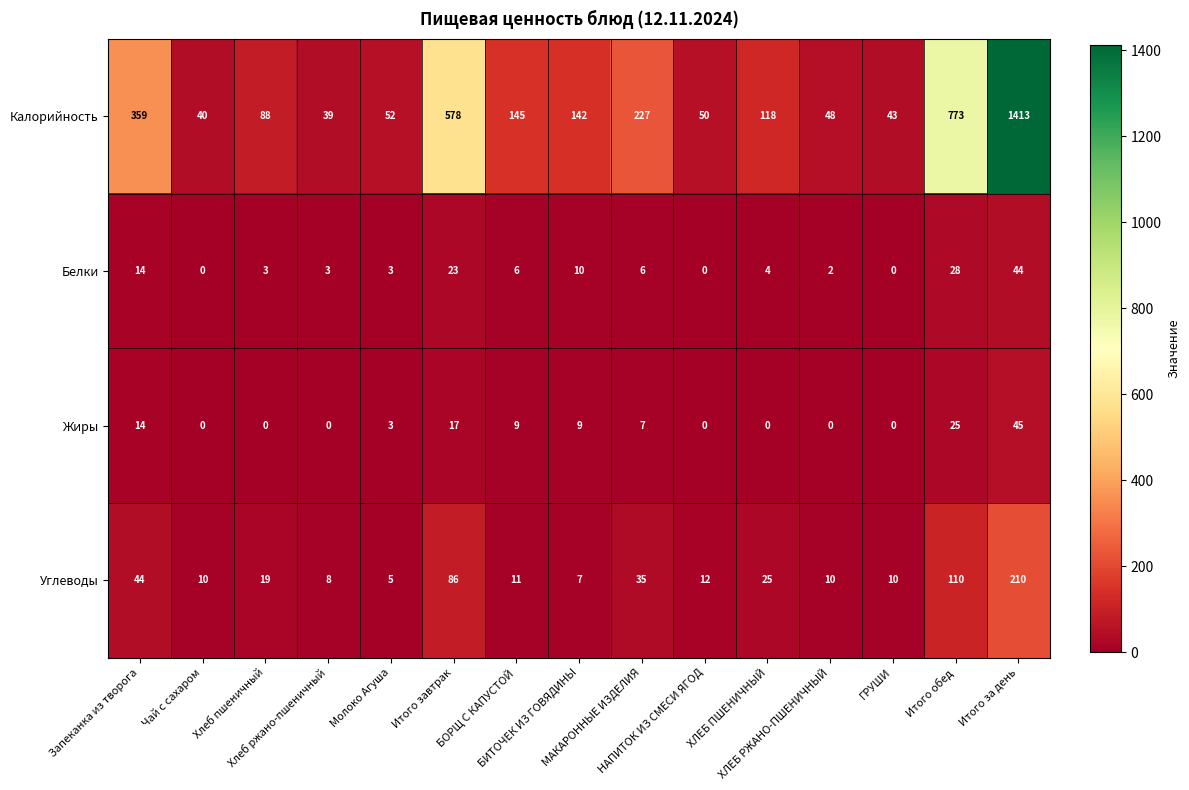

What is the highest value of the Жиры series?

45